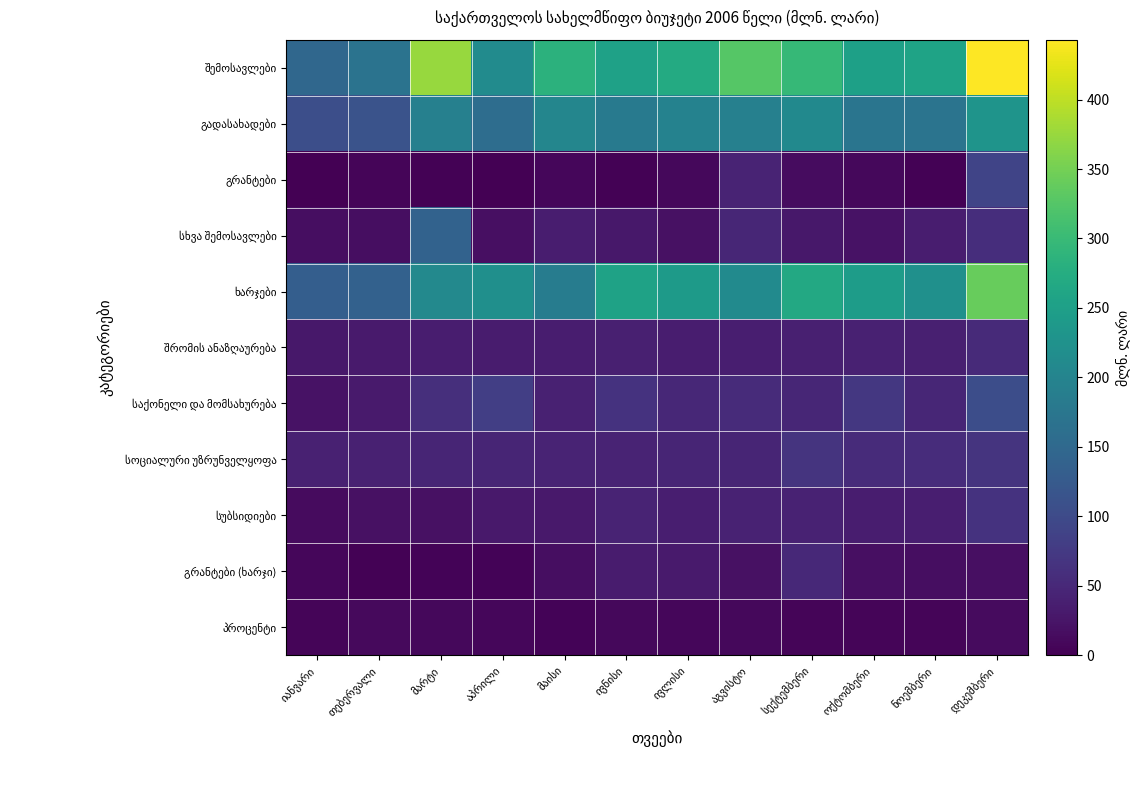

Which category has the lowest value in the სხვა შემოსავლები series?

იანვარი